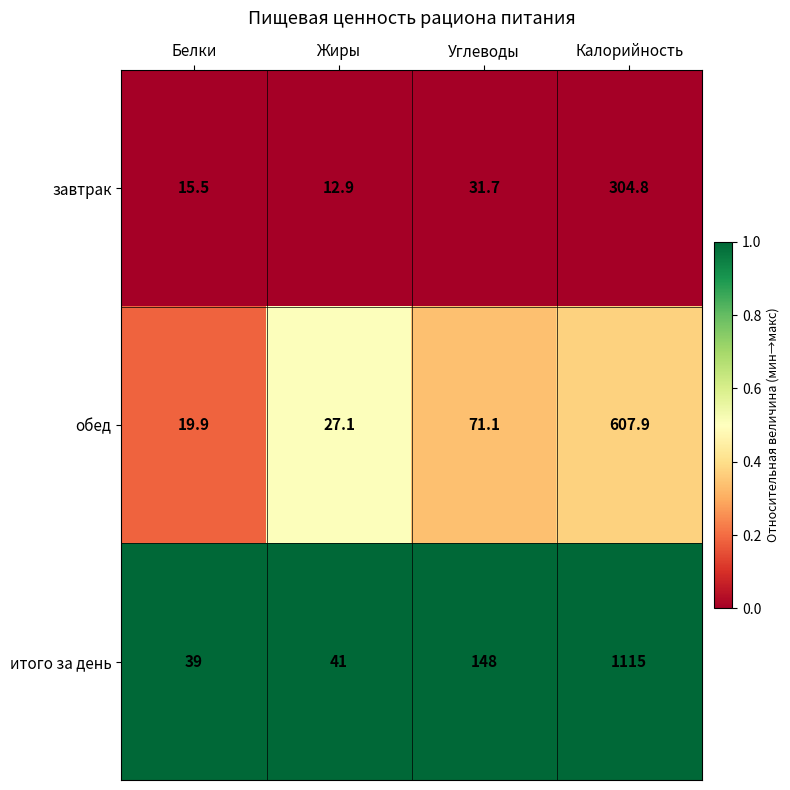

Which series has the largest range (max minus min)?

итого за день